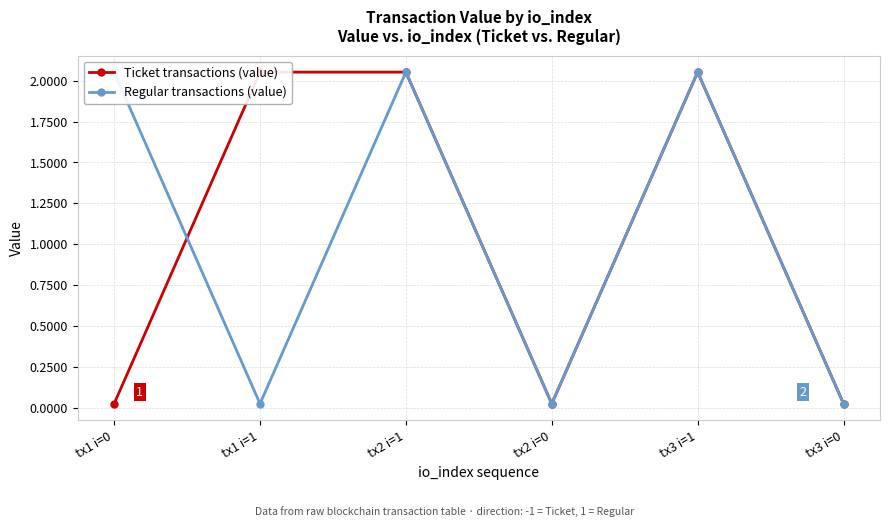

Which series has the largest total across all categories?

Ticket transactions (value)